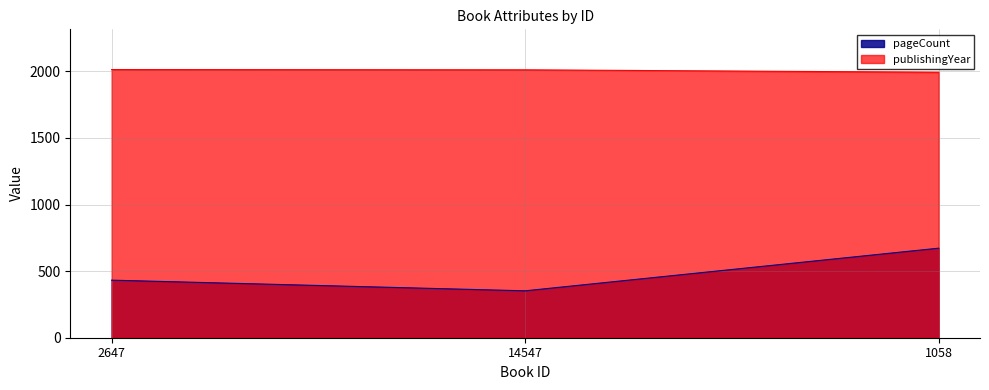

Where does the pageCount series first go above 432?

1058